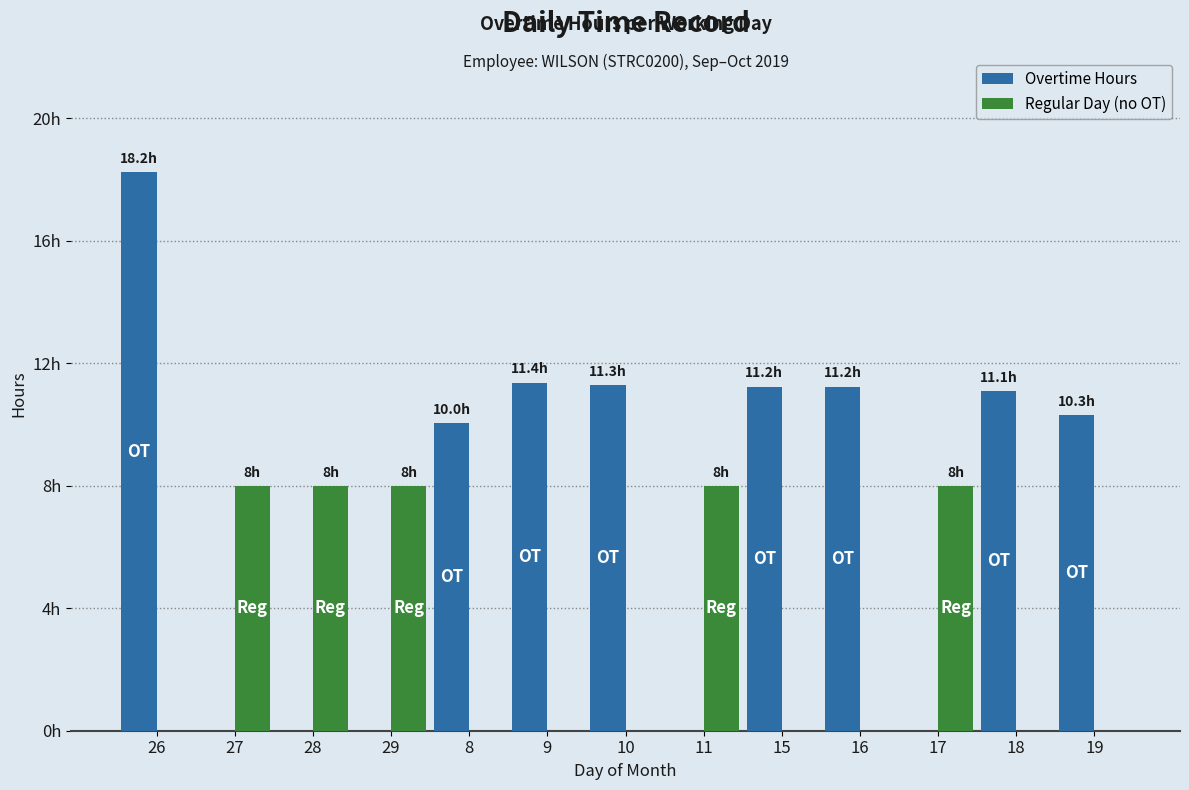

What is the maximum value shown in the chart?

18.2